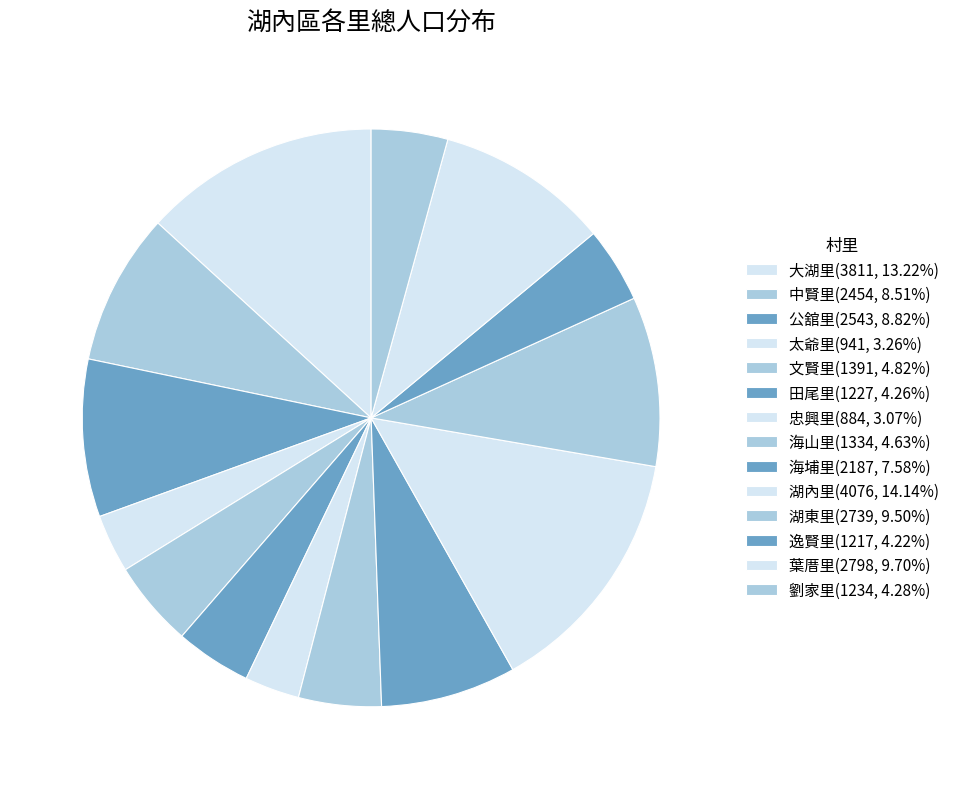

How many segments does this pie chart have?

14